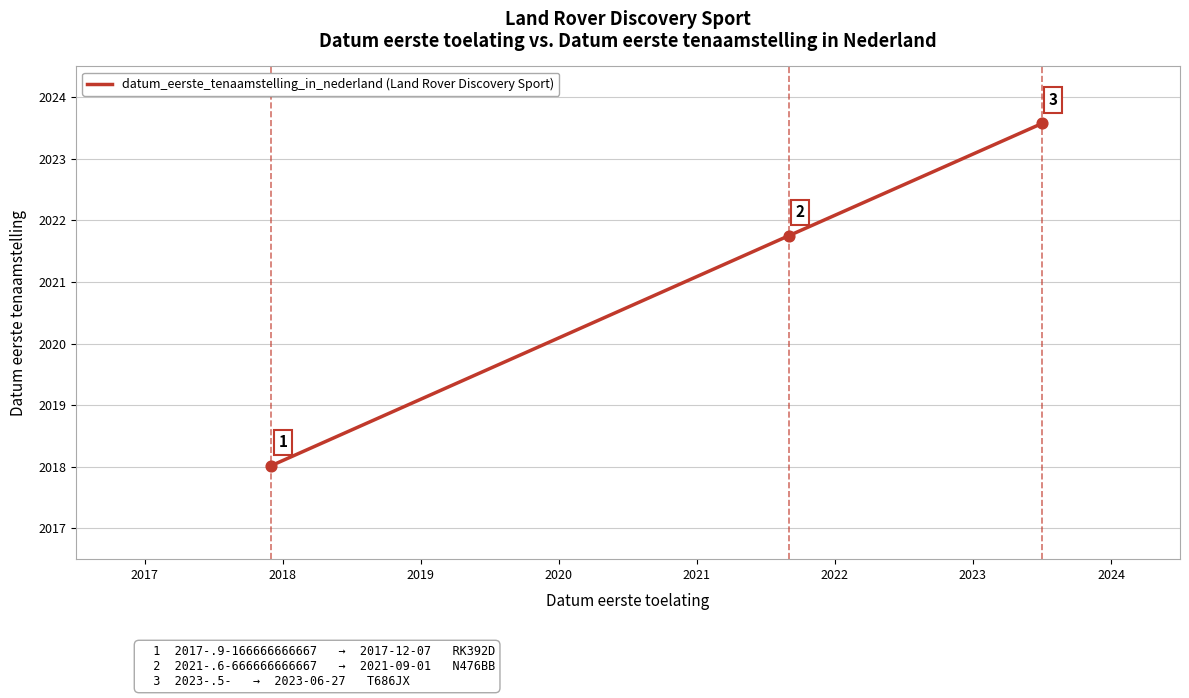

What is the maximum value shown in the chart?

2023.6